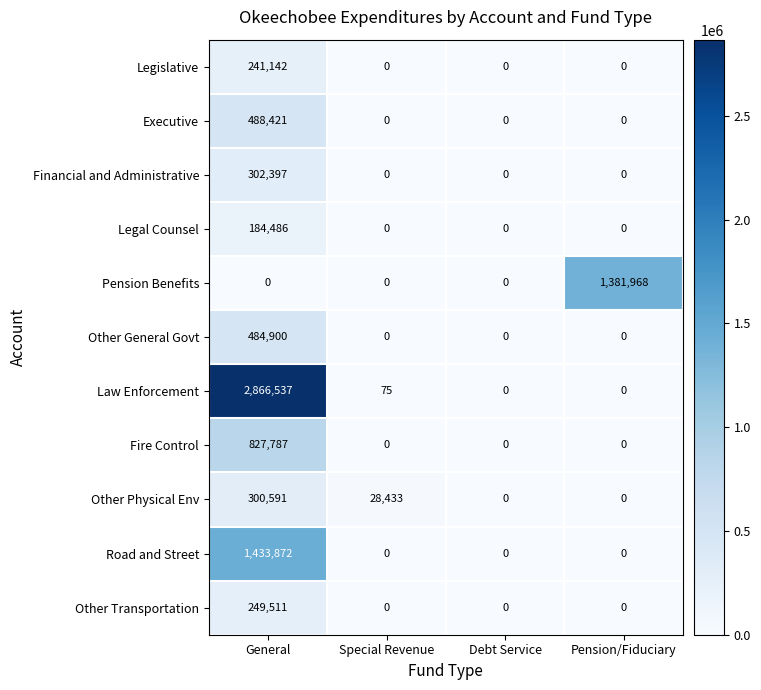

What is the difference between the maximum and second lowest values in the Other General Govt series?

484900